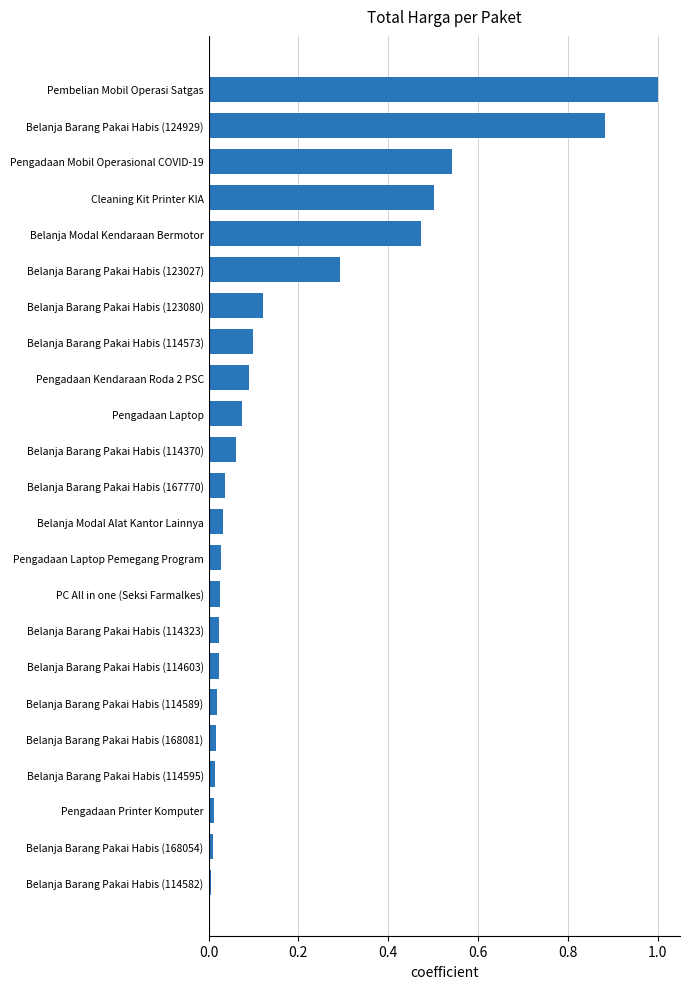

True or false: the data shows 0.0 at Pengadaan Laptop.

False